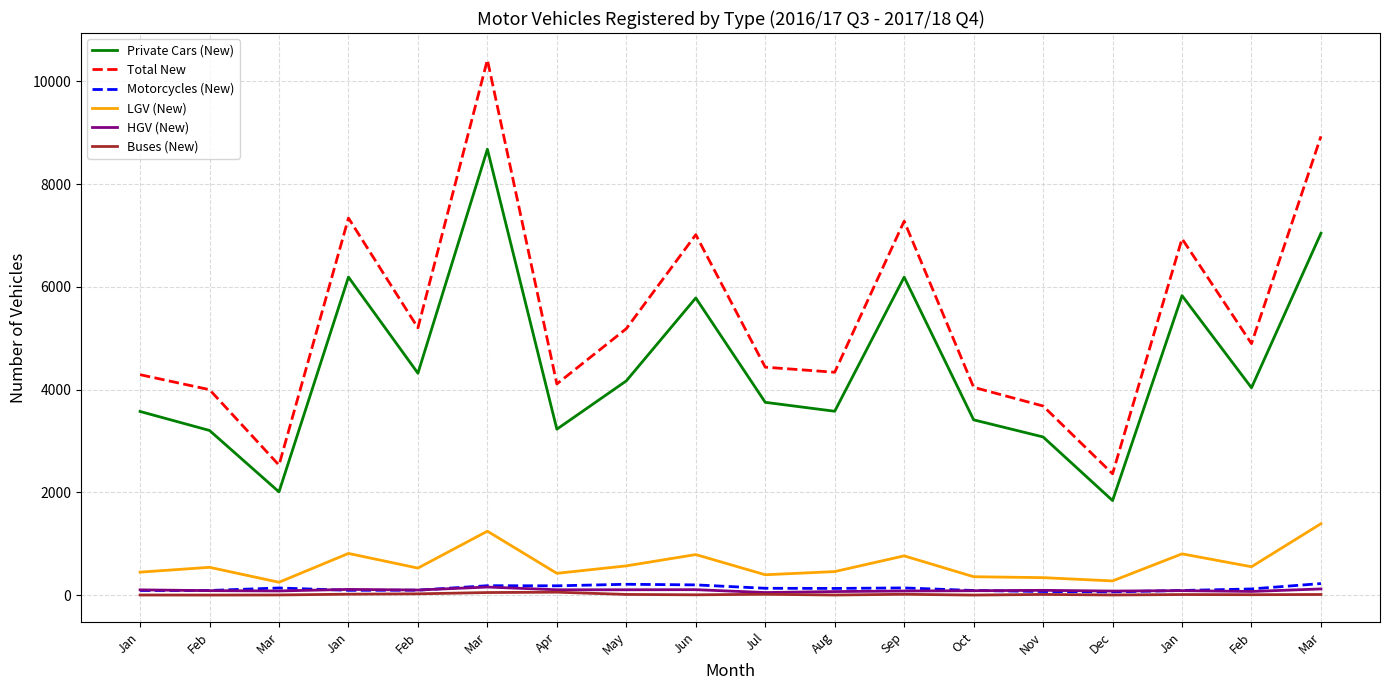

Reading left to right, list all the values displayed in this chart.

Private Cars (New): 3577	3207	2012	6192	4321	8680	3232	4172	5786	3755	3581	6191	3414	3081	1843	5831	4038	7045
Total New: 4293	4001	2533	7341	5204	10421	4112	5188	7017	4439	4340	7281	4047	3683	2364	6939	4897	8931
Motorcycles (New): 93	93	142	96	99	186	184	214	202	136	133	143	93	73	66	93	123	228
LGV (New): 450	544	253	814	529	1247	427	572	792	399	461	767	361	343	279	806	555	1393
HGV (New): 105	90	84	114	102	160	107	107	109	53	72	83	89	96	82	90	74	123
Buses (New): 5	4	6	21	28	53	60	16	9	19	5	19	4	16	6	14	11	15